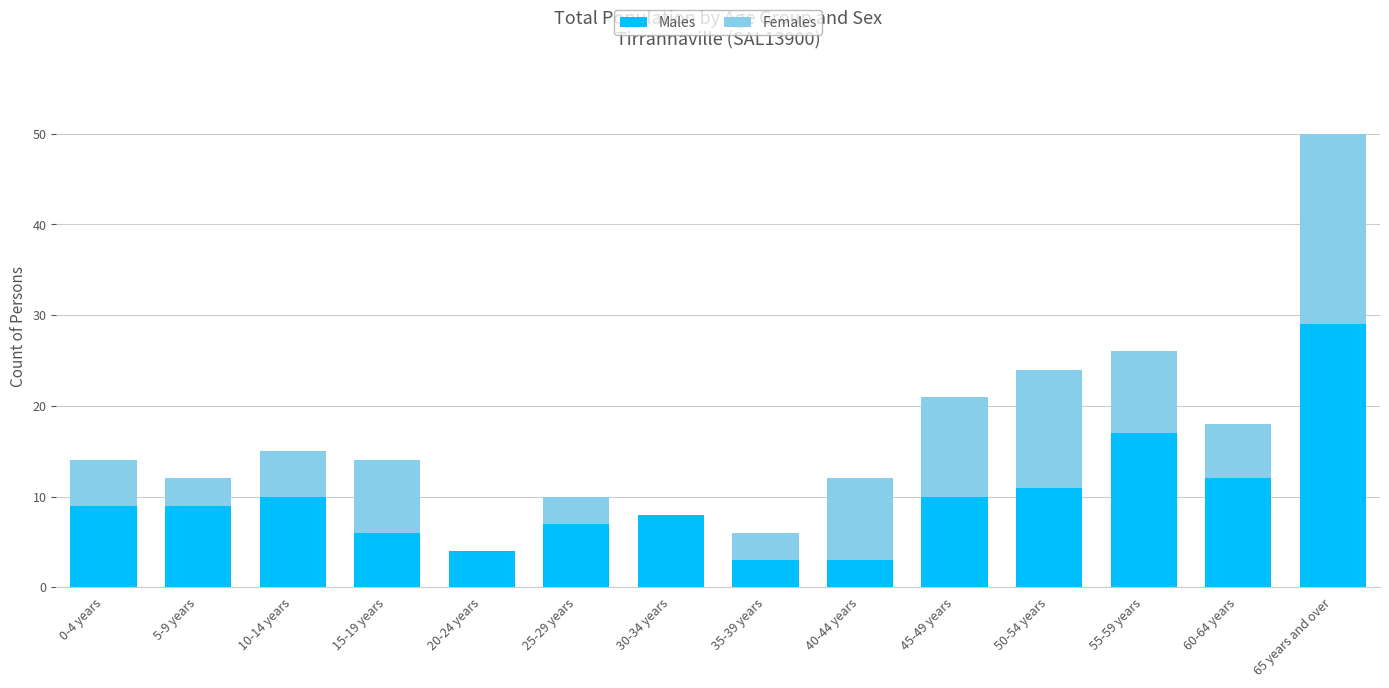

What is the sum of the Males values at 15-19 years and 30-34 years?

14